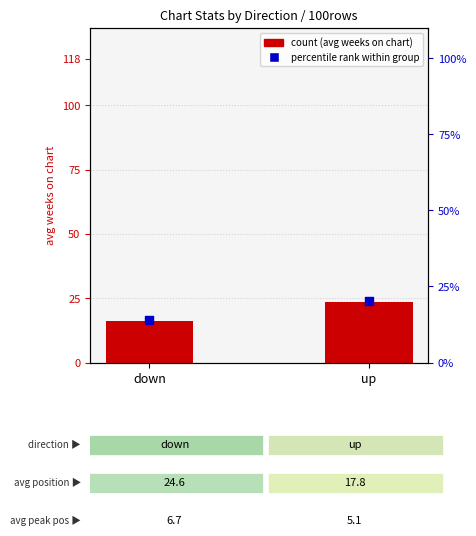

At how many categories does at least one series exceed 15?

2